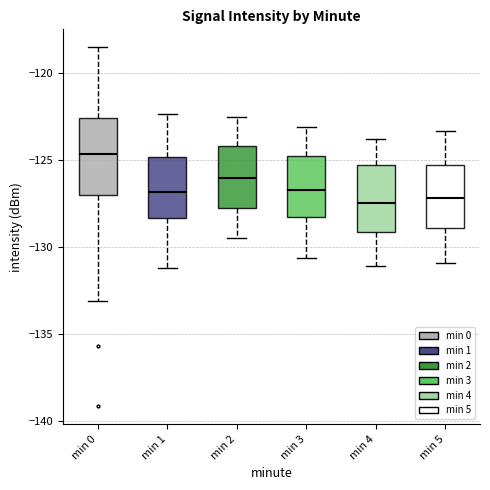

Where is the lower edge of the box for min 4 on the y-axis? The values are not printed on the chart, so give them approximately, as read against the axis.

-129.0